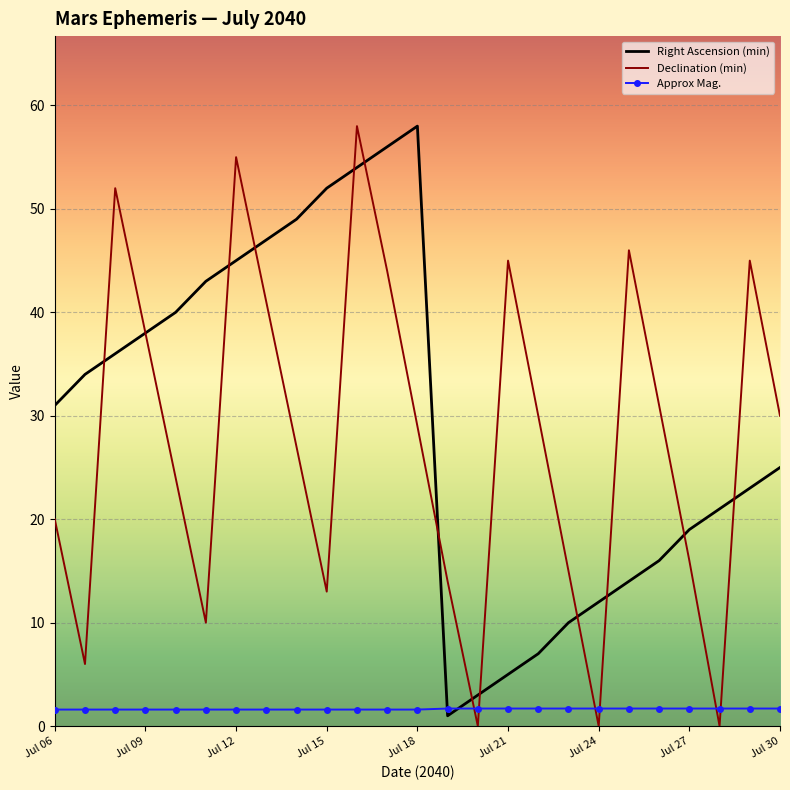

What is the maximum value shown in the chart?

58.0